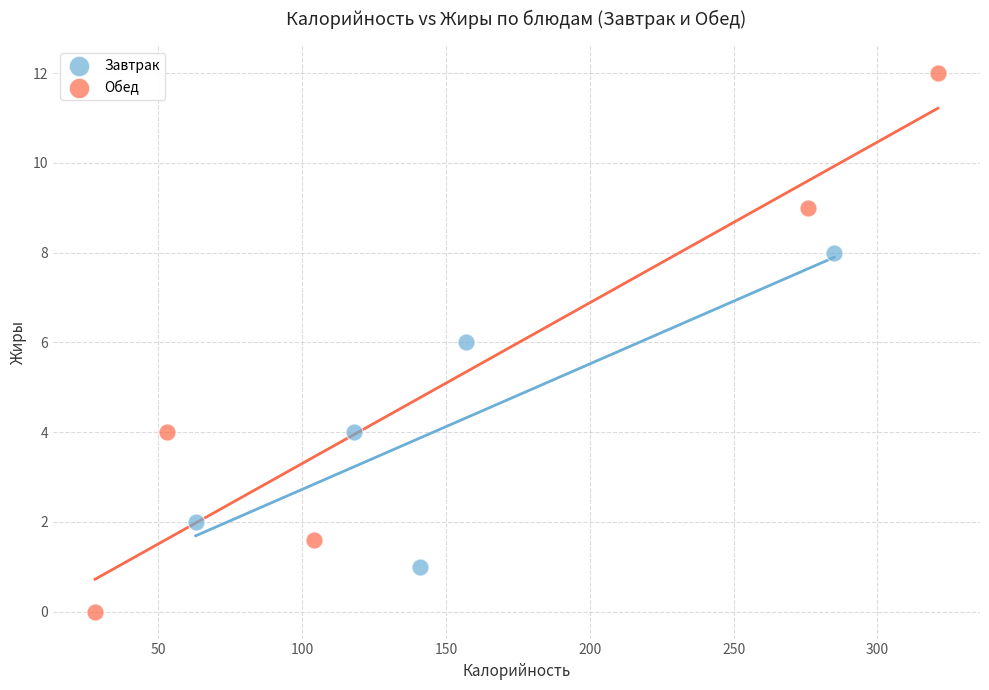

Which series has the largest Y range (max minus min)?

Обед